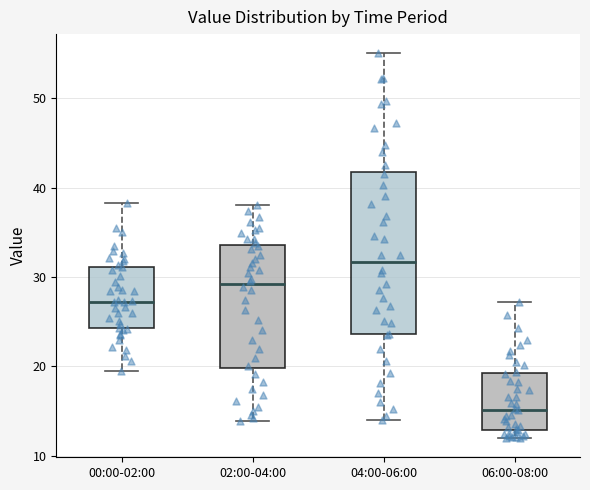

Reading left to right, read every box against the y-axis: the position of its median line, the range the box covers, and the ends of its whiskers. The values are not printed on the chart, so give them approximately, as read against the axis.

00:00-02:00: median 27, box 24 to 31, whiskers 20 to 38
02:00-04:00: median 29, box 20 to 34, whiskers 14 to 38
04:00-06:00: median 32, box 24 to 42, whiskers 14 to 55
06:00-08:00: median 15, box 13 to 19, whiskers 12 to 27